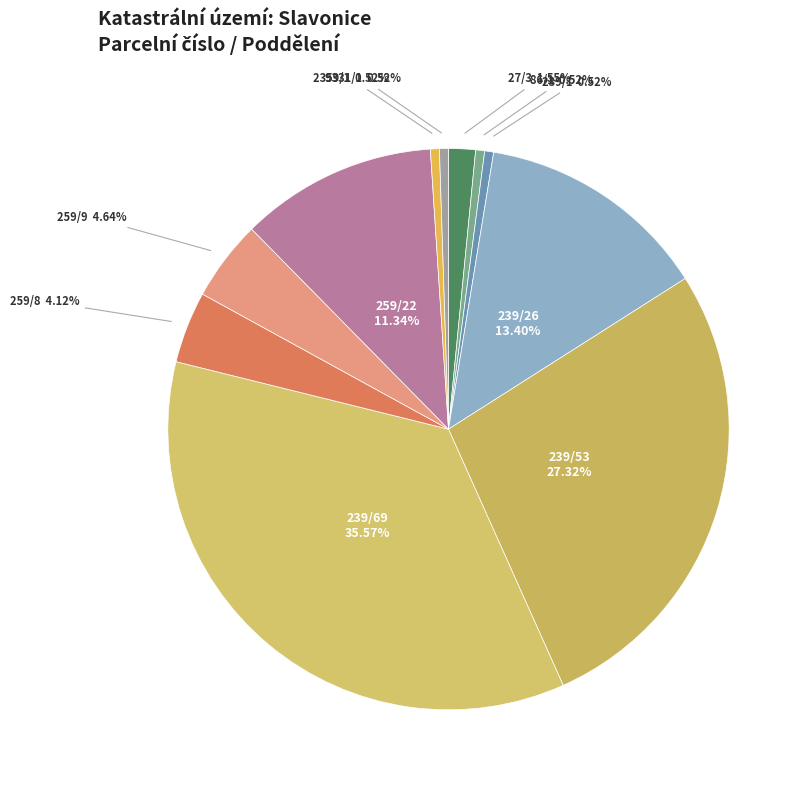

Count the number of slices in the pie.

11